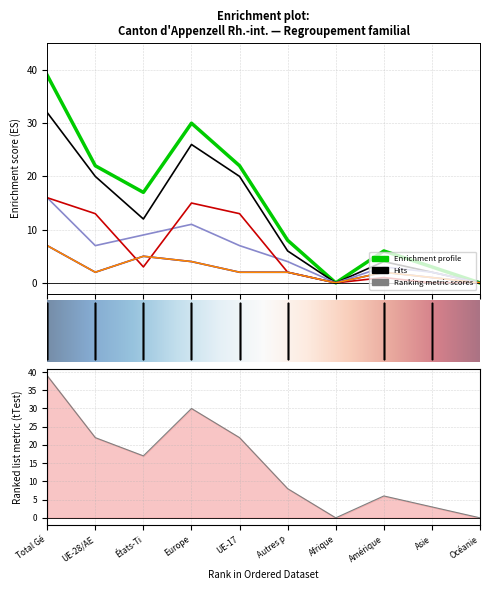

What is the approximate value of Regroupement familial suisses (col_3) at 2?

5